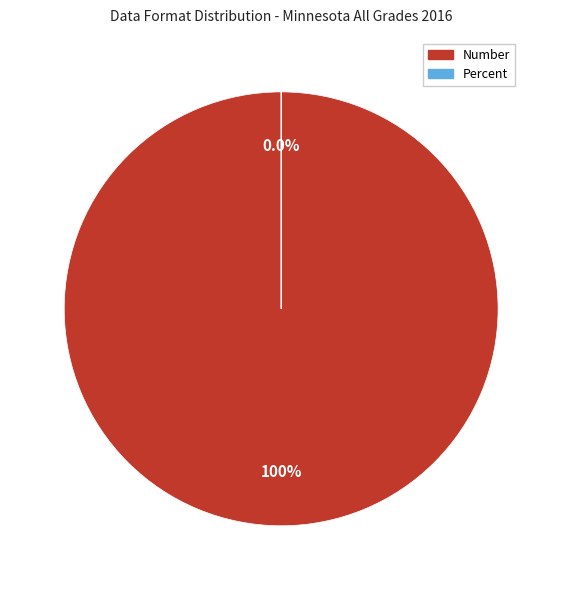

Does Number represent more than half of the total?

Yes